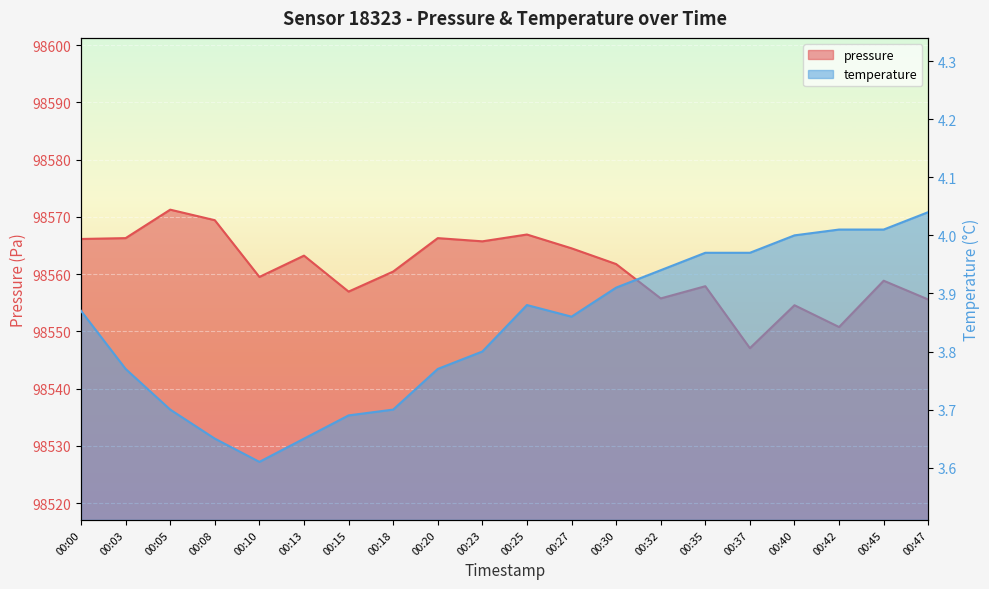

Reading left to right, extract all data points from this chart.

pressure: 00:00=98566.1	00:03=98566.3	00:05=98571.2	00:08=98569.4	00:10=98559.5	00:13=98563.2	00:15=98556.9	00:18=98560.4	00:20=98566.3	00:23=98565.7	00:25=98566.9	00:27=98564.5	00:30=98561.8	00:32=98555.8	00:35=98557.9	00:37=98547.1	00:40=98554.6	00:42=98550.8	00:45=98558.8	00:47=98555.6
temperature: 00:00=3.9	00:03=3.8	00:05=3.7	00:08=3.6	00:10=3.6	00:13=3.6	00:15=3.7	00:18=3.7	00:20=3.8	00:23=3.8	00:25=3.9	00:27=3.9	00:30=3.9	00:32=3.9	00:35=4.0	00:37=4.0	00:40=4.0	00:42=4.0	00:45=4.0	00:47=4.0